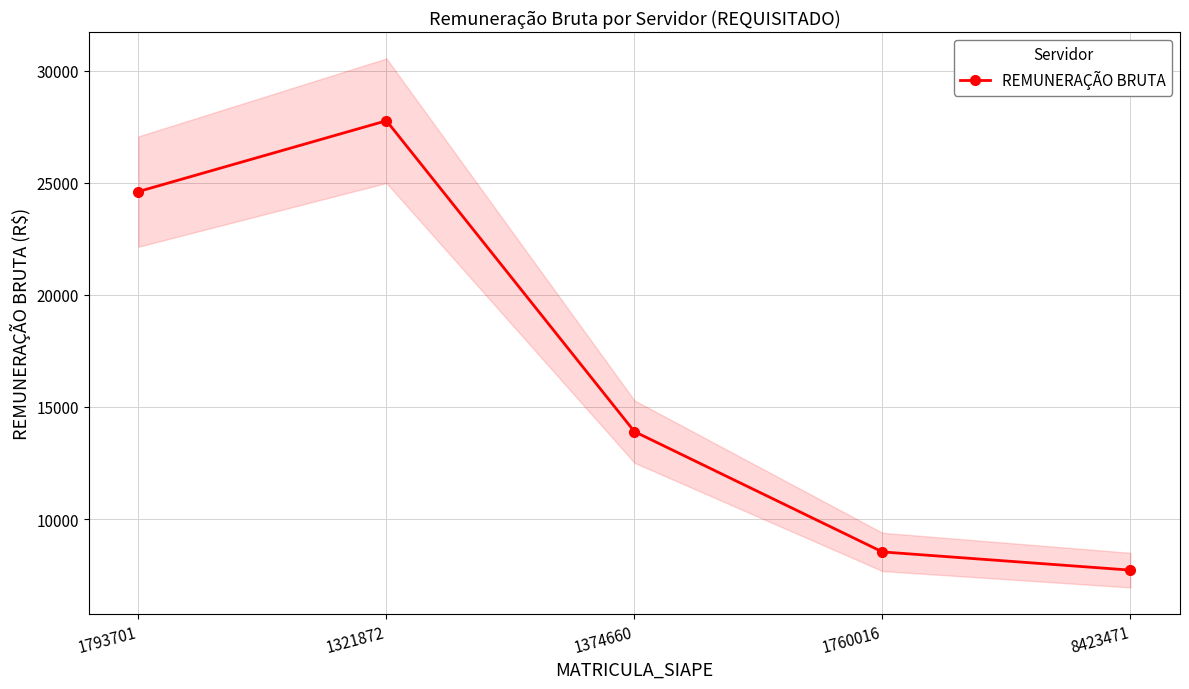

What is the greatest value displayed?

27761.7